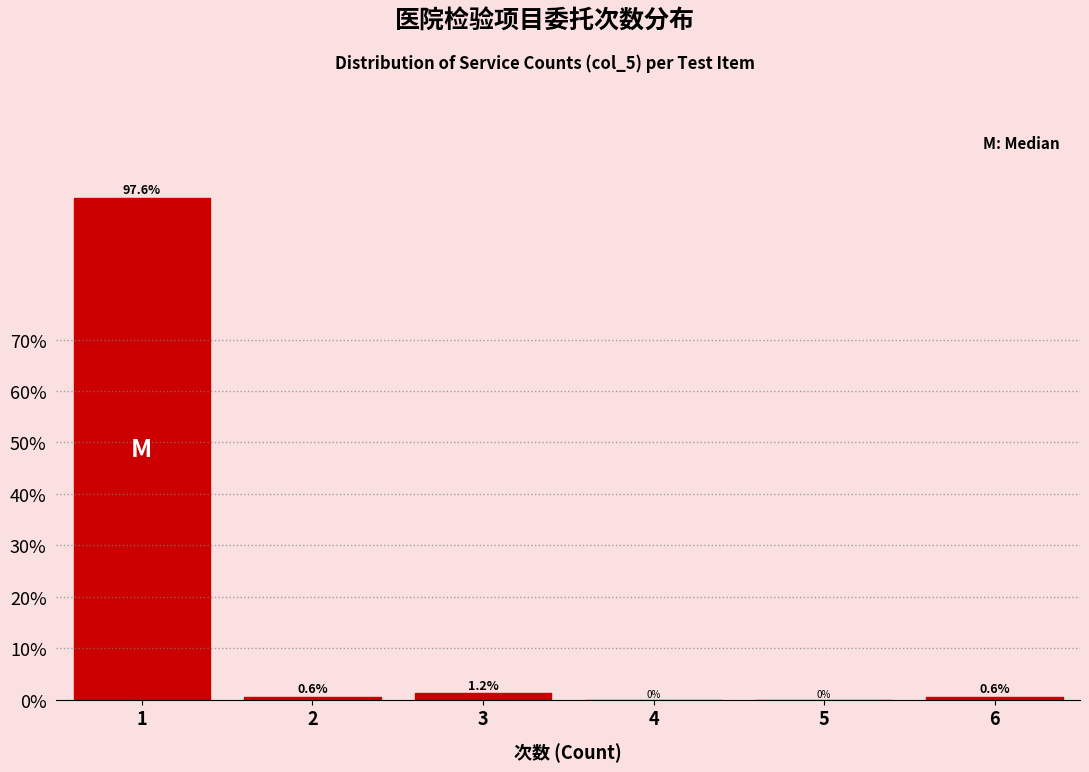

Which range on the x-axis has the tallest bar?

0.5 to 1.5